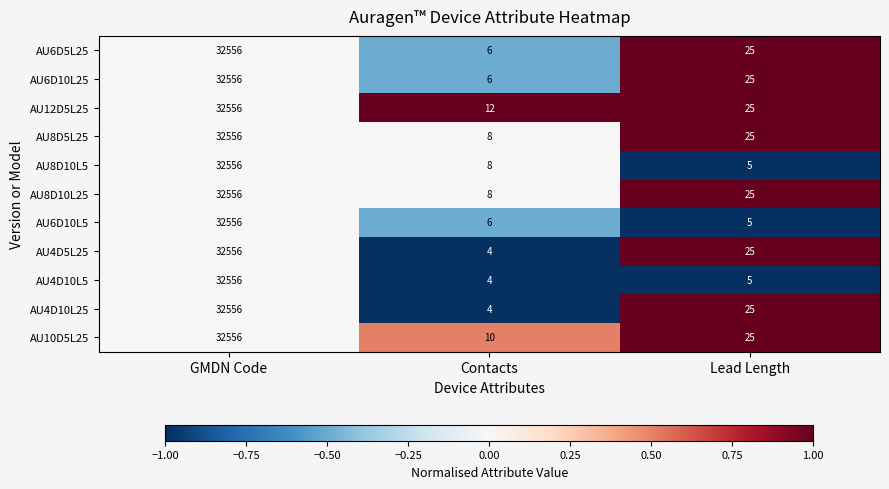

What is the approximate value of AU10D5L25 at Contacts, to the nearest 10?

10